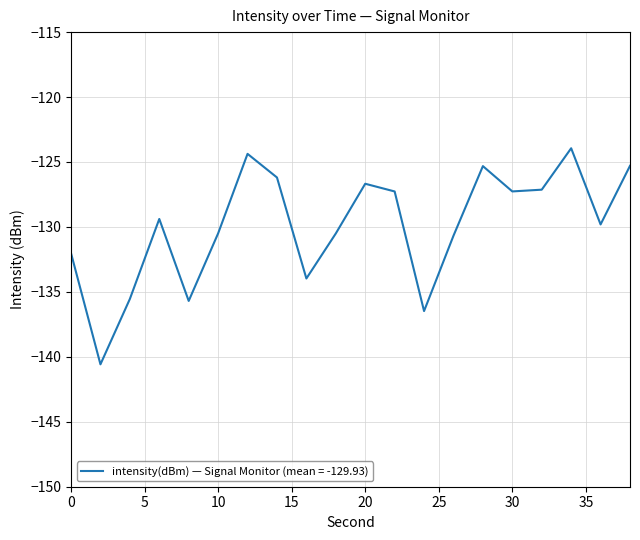

What is the greatest value displayed?

-123.9